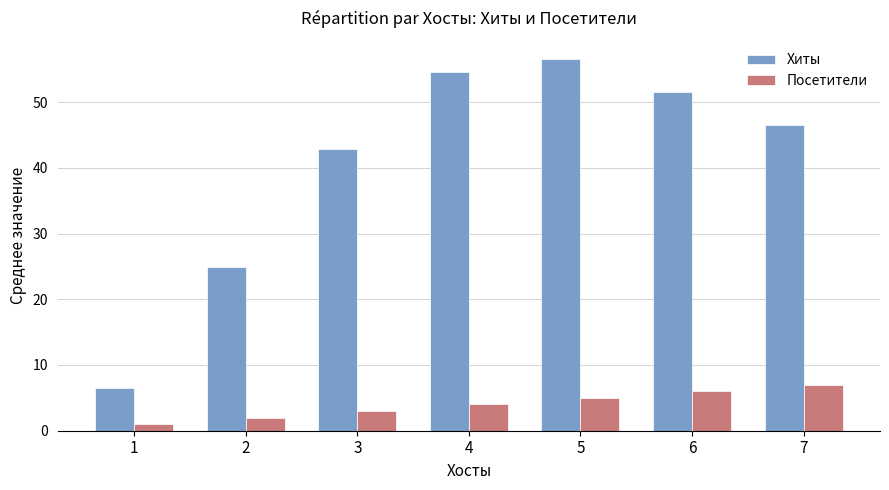

Does the chart contain any negative values?

No